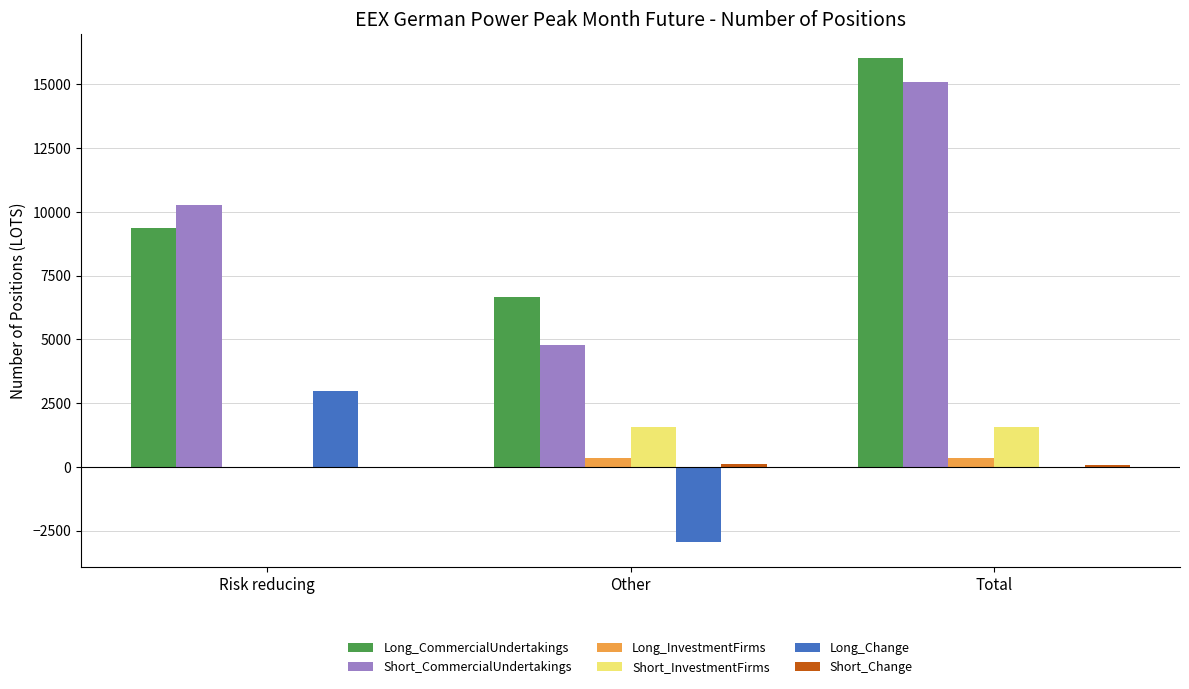

Is the value of Long_InvestmentFirms at Total greater than the value of Long_Change at Other?

Yes